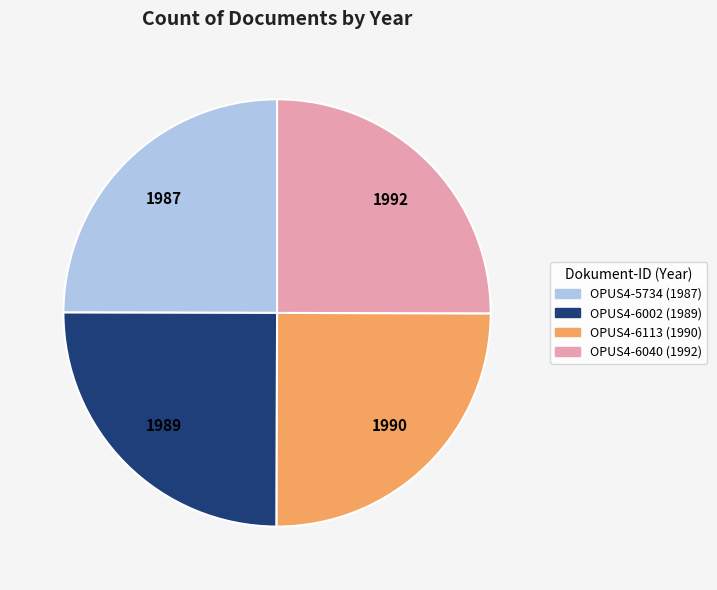

Approximately how many times larger is the value at OPUS4-6113 compared to OPUS4-5734?

1.0